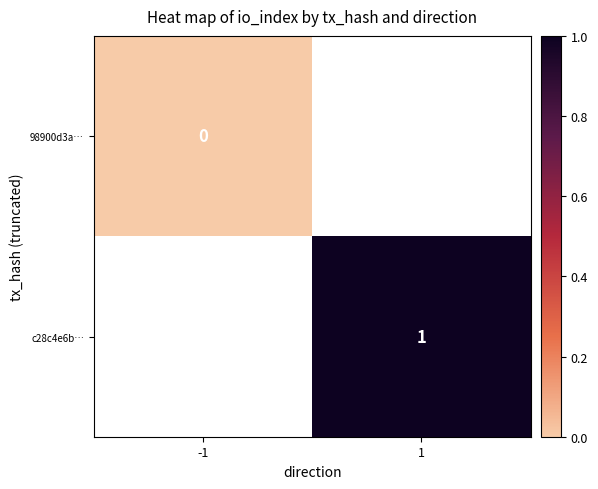

Count the number of categories in the chart.

2